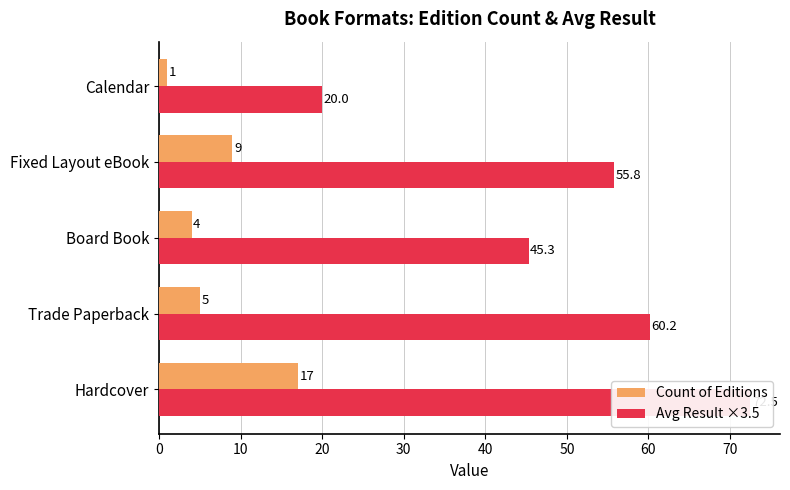

Does the chart contain stacked bars?

No